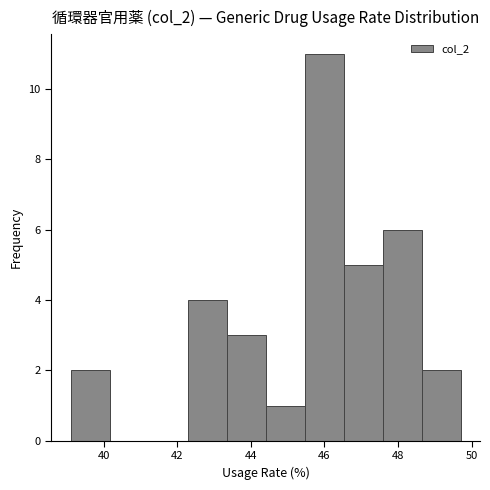

Reading left to right, transcribe this chart: for each bar, give the range it covers on the x-axis and its height. Neither the bar edges nor the heights are printed on the chart, so give them approximately, as read against the axes.

39.10 to 40.16: 2
40.16 to 41.22: 0
41.22 to 42.28: 0
42.28 to 43.34: 4
43.34 to 44.40: 3
44.40 to 45.46: 1
45.46 to 46.52: 11
46.52 to 47.58: 5
47.58 to 48.64: 6
48.64 to 49.70: 2